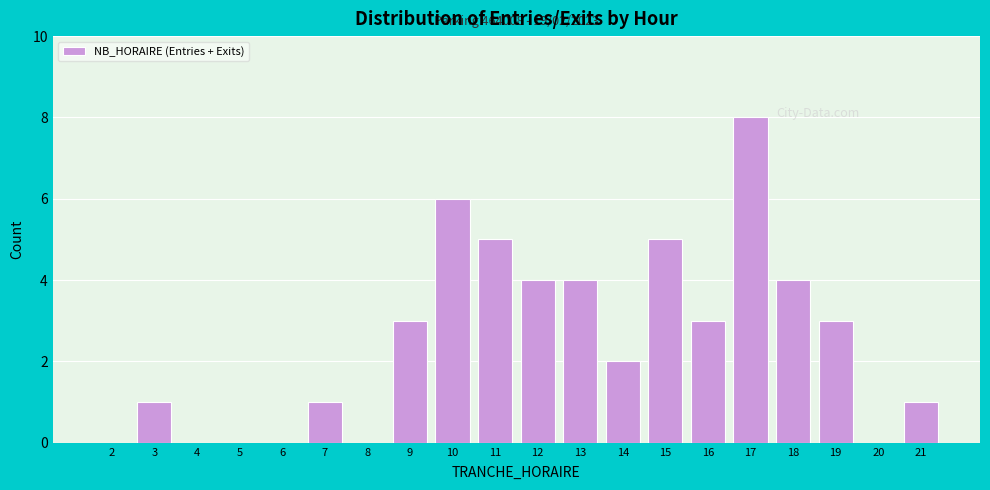

Reading left to right, transcribe all the data shown in this chart.

2=0	3=1	4=0	5=0	6=0	7=1	8=0	9=3	10=6	11=5	12=4	13=4	14=2	15=5	16=3	17=8	18=4	19=3	20=0	21=1